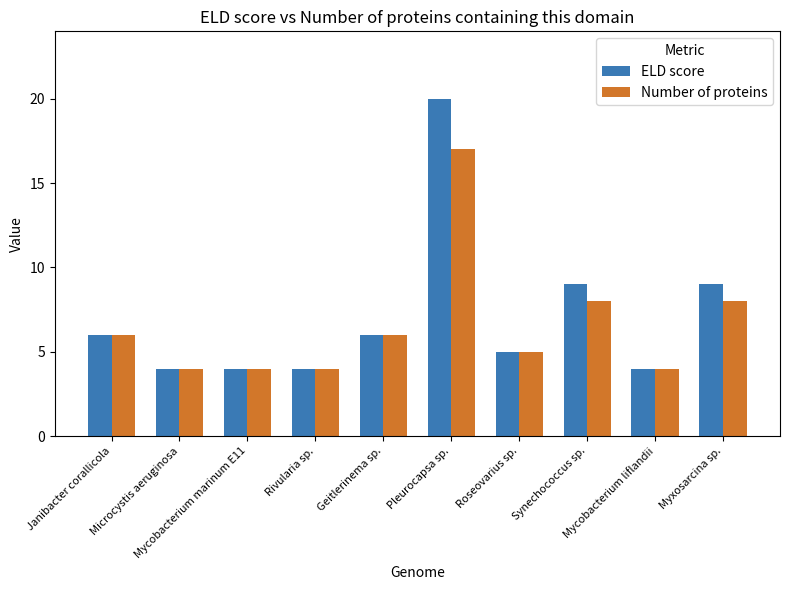

Rank the series by their maximum value, from highest to lowest.

ELD score, Number of proteins